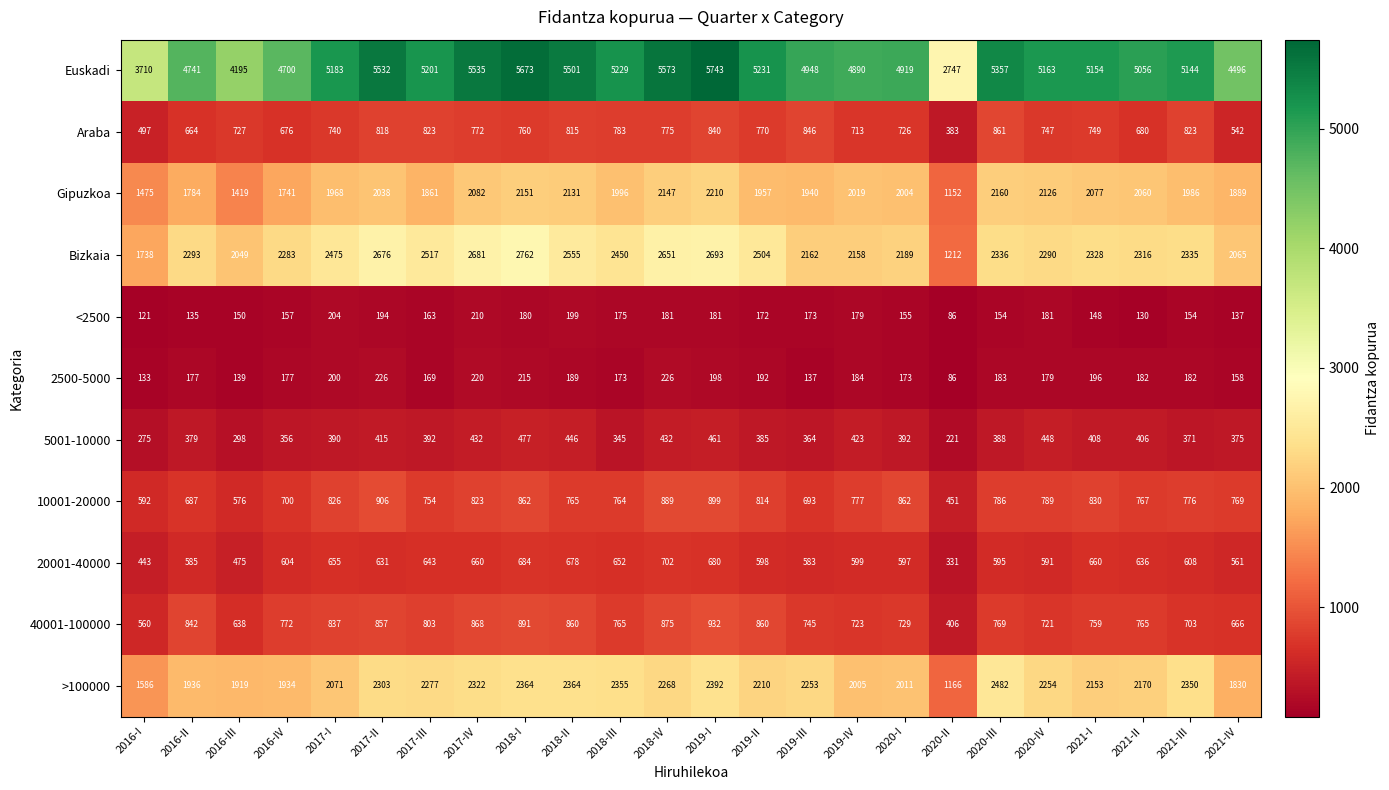

How many series are shown in this chart?

11